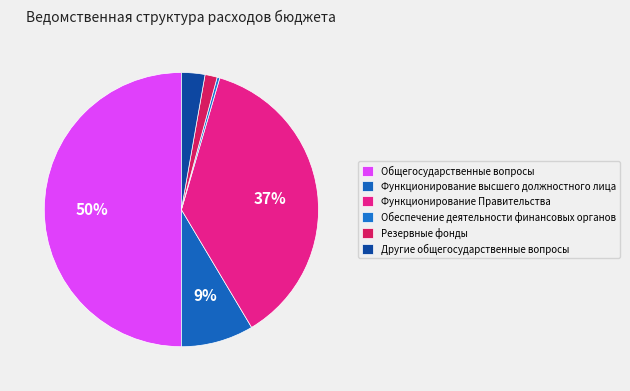

What percentage is the Резервные фонды slice, to the nearest percent?

1%